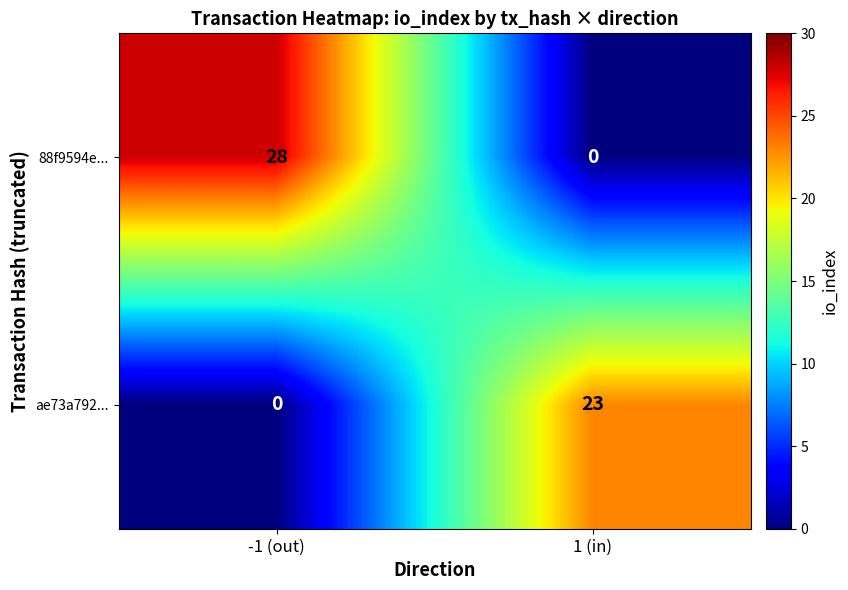

What is the difference between the ae73a792... values at -1 (out) and 1 (in)?

23